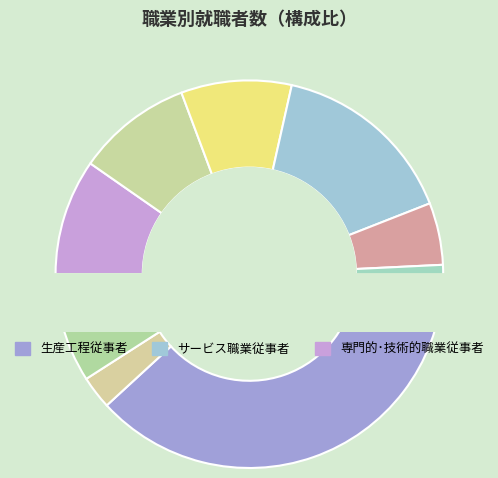

What percentage is the 事務従事者 slice, to the nearest percent?

10%